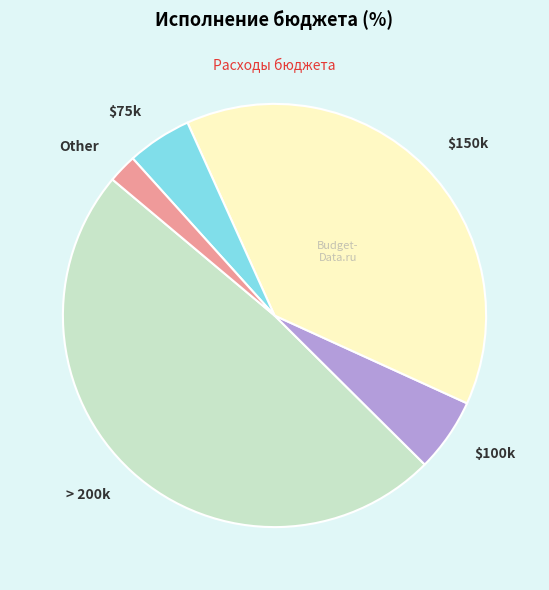

Is there any slice that represents more than half of the pie?

No